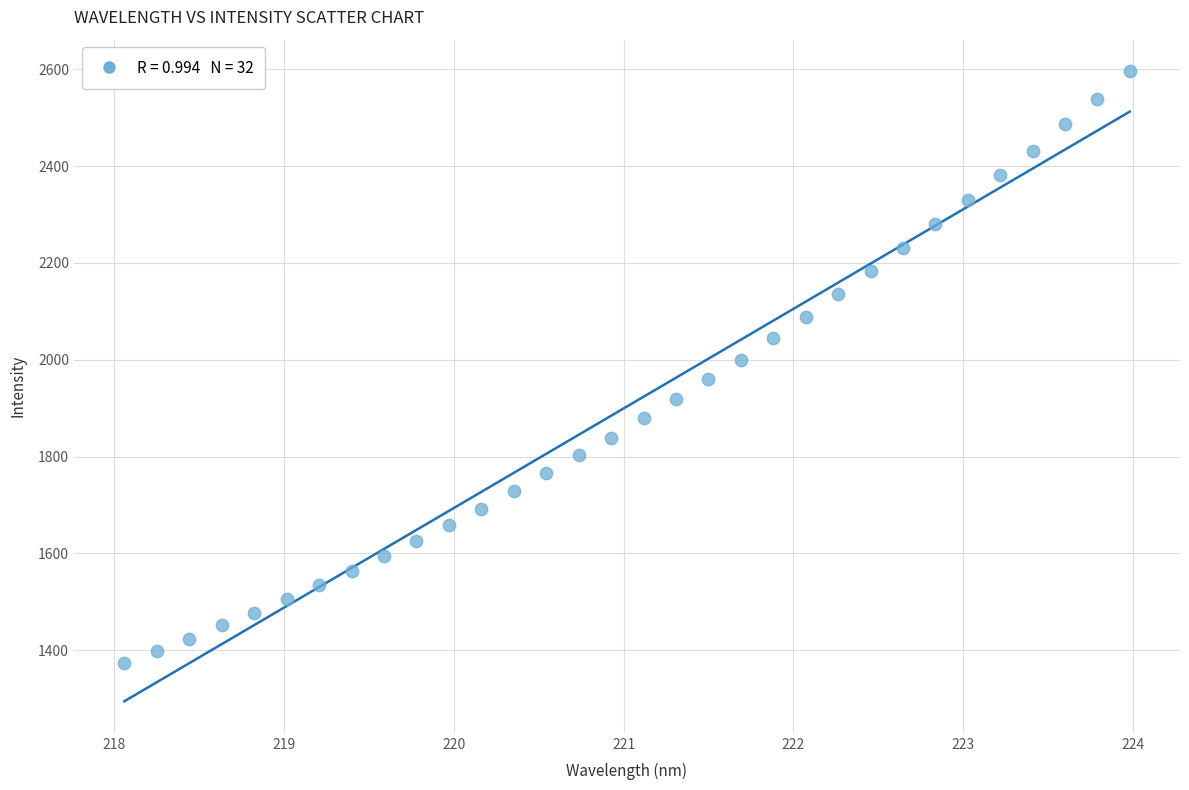

What is the range of Y values (max minus min)?

1221.2